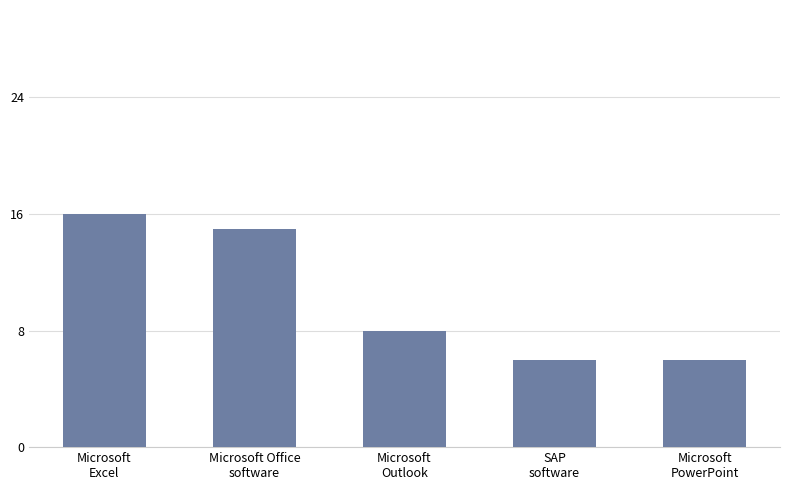

The value at Microsoft
Excel is 23. True or false?

False